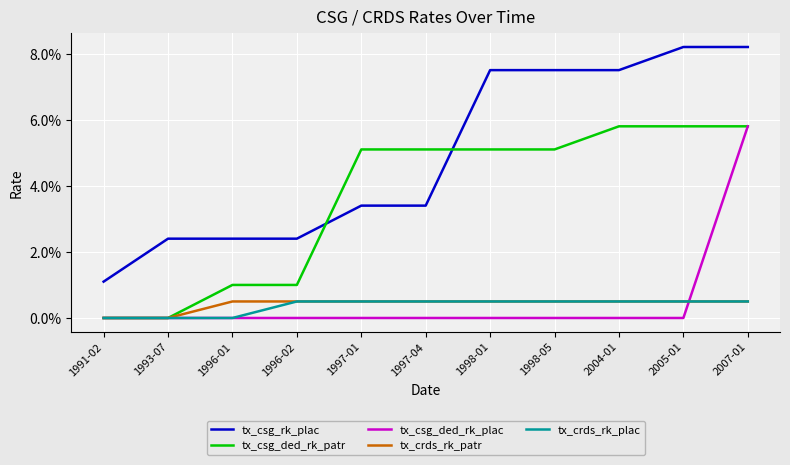

What is the label of the 4th point from the left?

1996-02